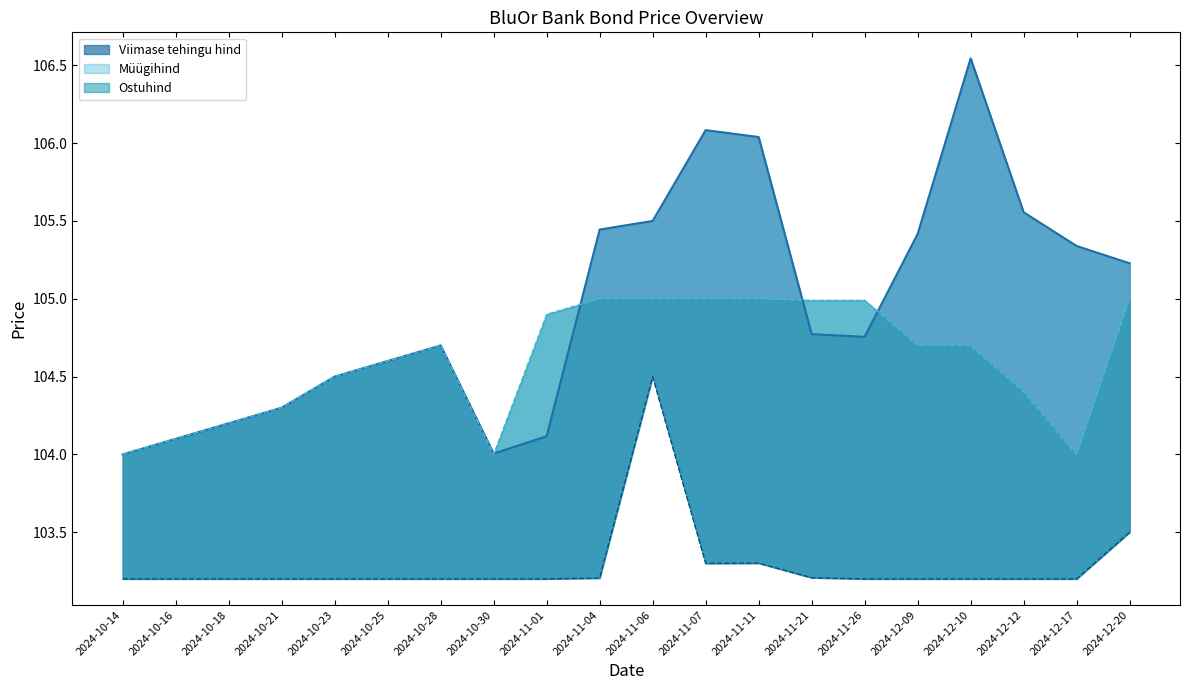

What is the spread (max minus min) of values at 2024-11-01?

1.7